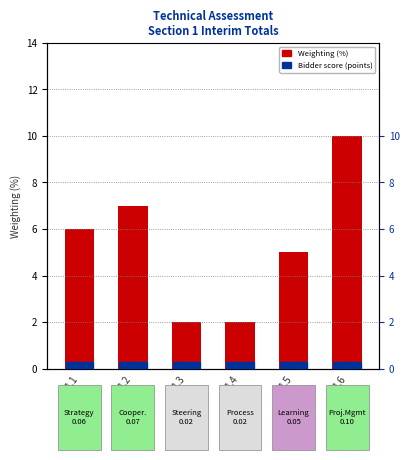

At which category is the sum across all series the highest?

1.6